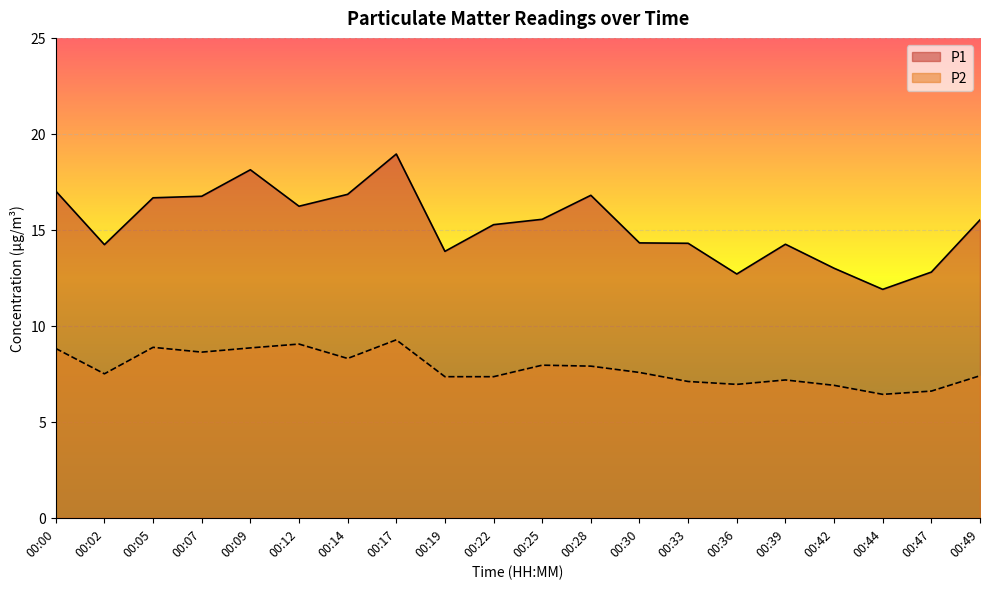

How many series are shown in this chart?

2